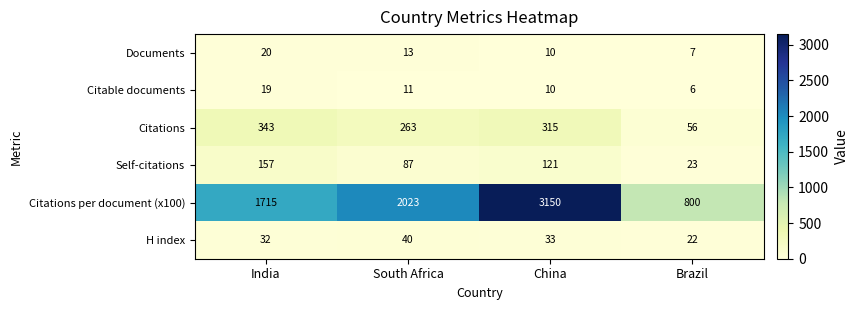

At which category does the chart reach its peak across all series?

China